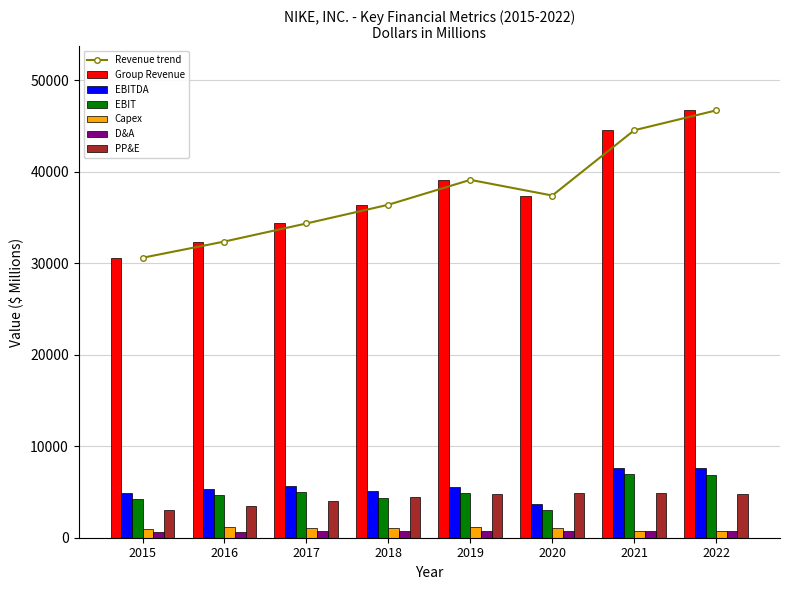

Reading left to right, extract all data points from this chart.

Group Revenue: 2015=30601.0	2016=32376.0	2017=34350.0	2018=36397.0	2019=39117.0	2020=37403.0	2021=44538.0	2022=46710.0
EBITDA: 2015=4839.0	2016=5291.0	2017=5651.0	2018=5126.0	2019=5555.0	2020=3697.0	2021=7667.0	2022=7573.0
EBIT: 2015=4233.0	2016=4642.0	2017=4945.0	2018=4379.0	2019=4850.0	2020=2976.0	2021=6923.0	2022=6856.0
Capex: 2015=963.0	2016=1143.0	2017=1105.0	2018=1028.0	2019=1119.0	2020=1086.0	2021=695.0	2022=758.0
D&A: 2015=606.0	2016=649.0	2017=706.0	2018=747.0	2019=705.0	2020=721.0	2021=744.0	2022=717.0
PP&E: 2015=3011.0	2016=3520.0	2017=3989.0	2018=4454.0	2019=4744.0	2020=4866.0	2021=4904.0	2022=4791.0